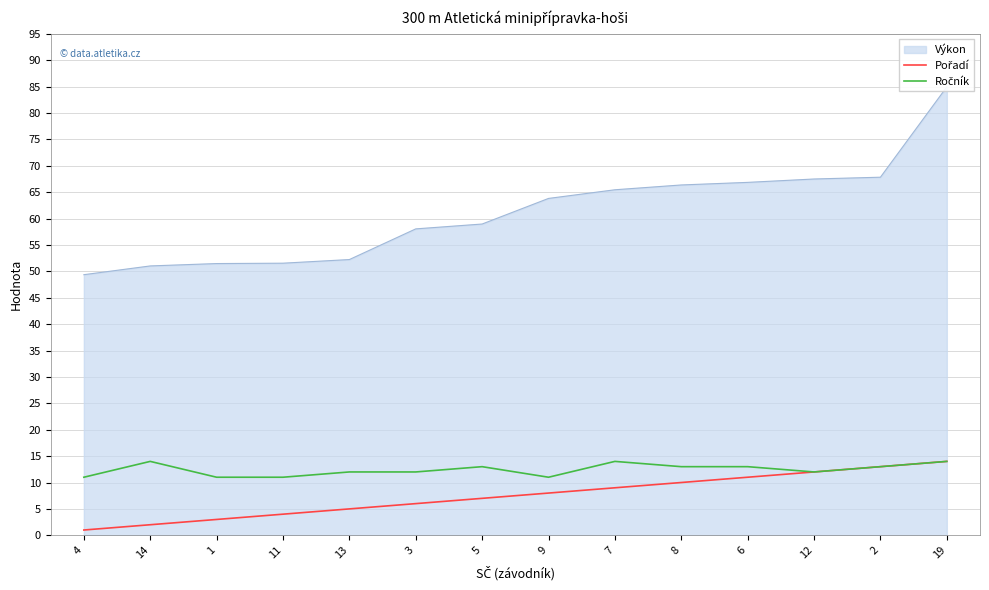

What is the value of the Pořadí point at the 8th from the left?

8